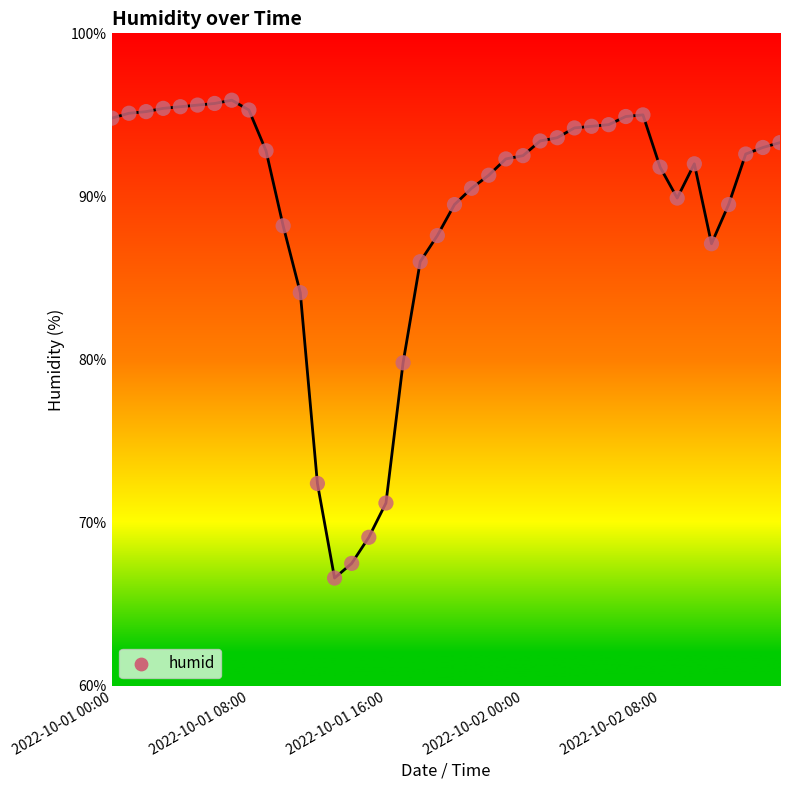

What Y value in the scatter plot is closest to 81?

79.8